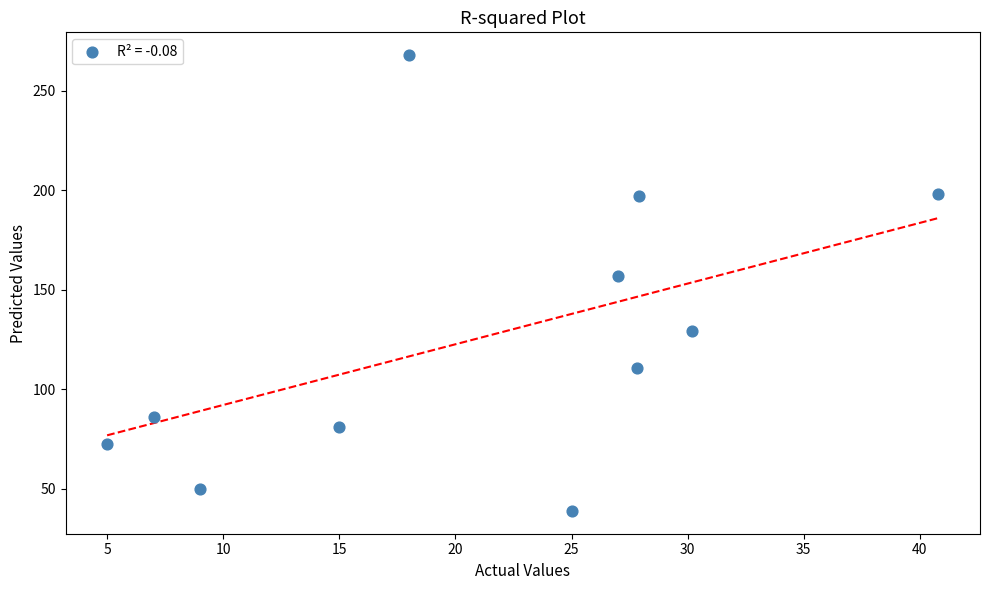

What is the range of Y values (max minus min)?

229.2